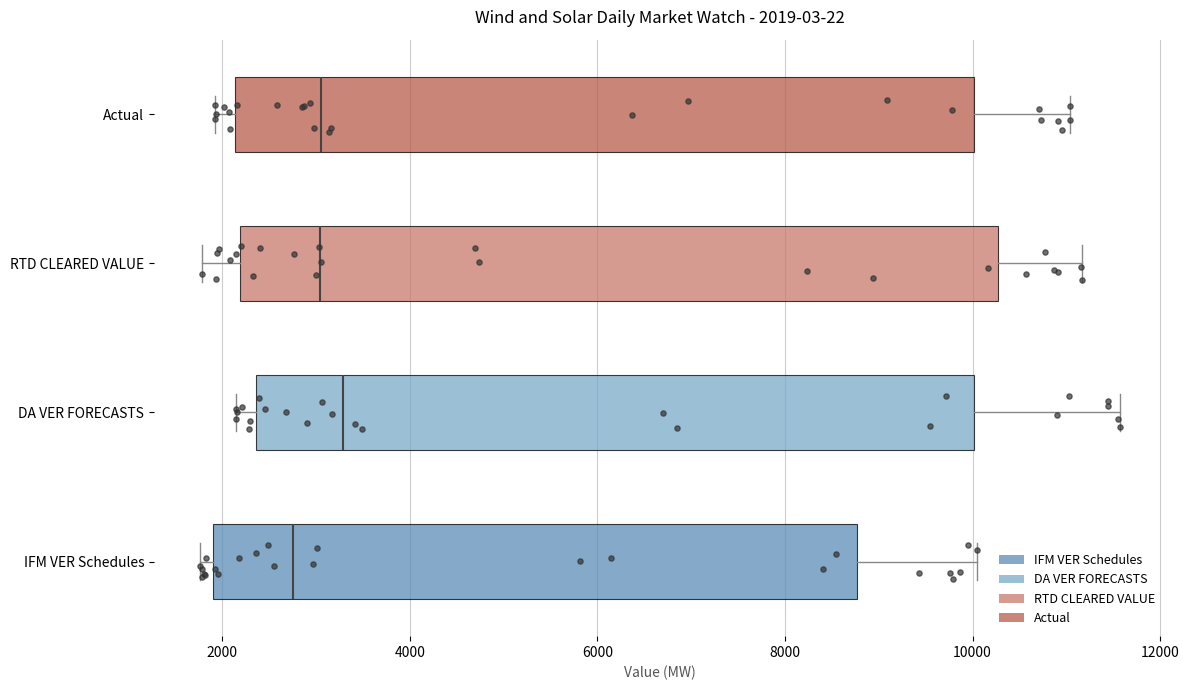

Which box is the widest, from its left edge to its right edge?

RTD CLEARED VALUE